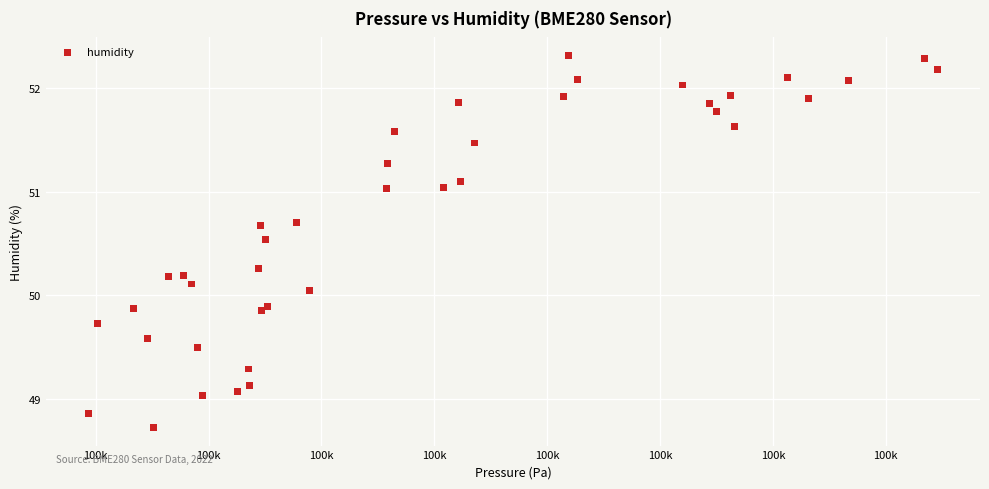

What is the range of X values (max minus min)?

75.2